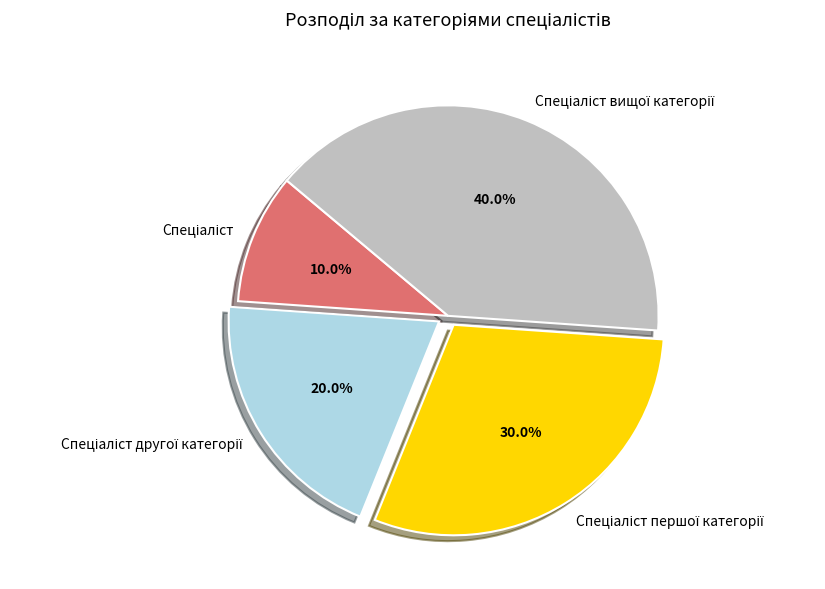

How many segments does this pie chart have?

4